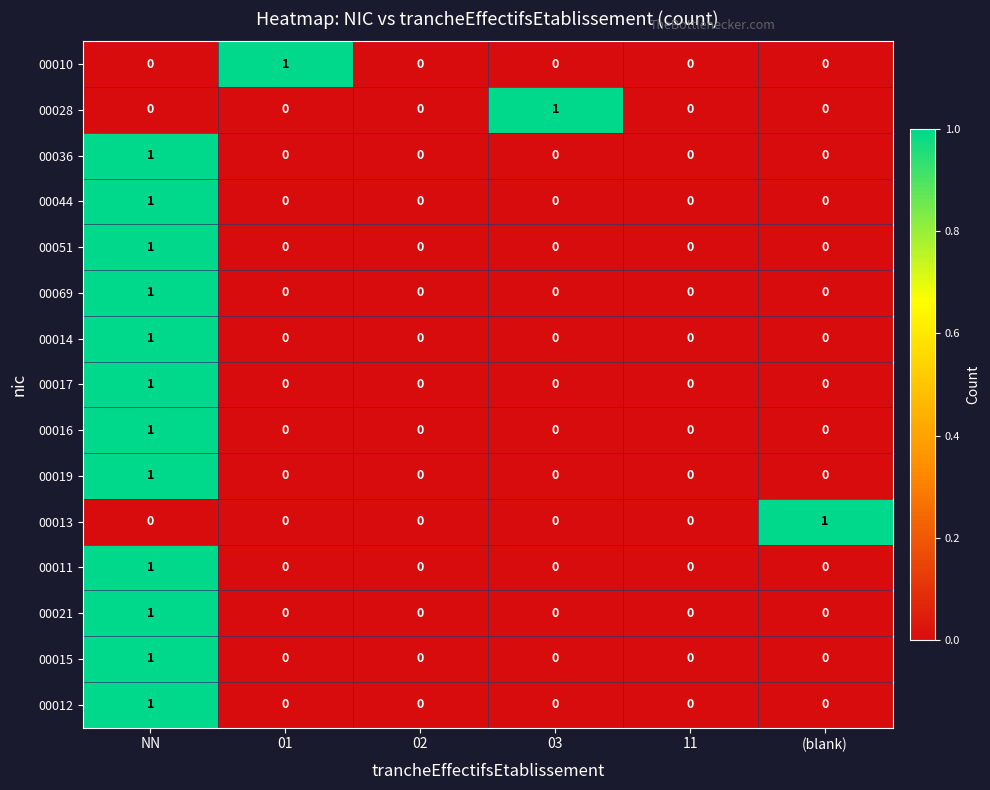

Is it true that 00019 equals 1 at NN?

True